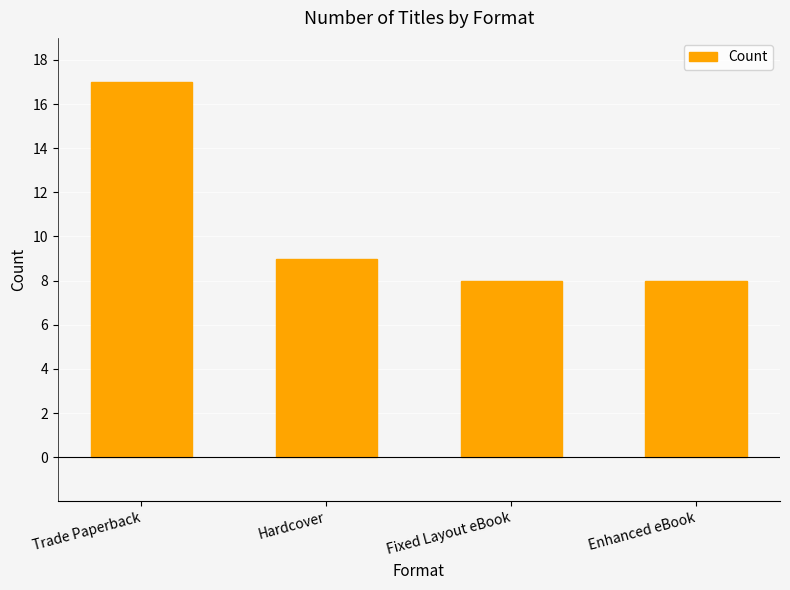

What is the approximate value at Enhanced eBook?

8